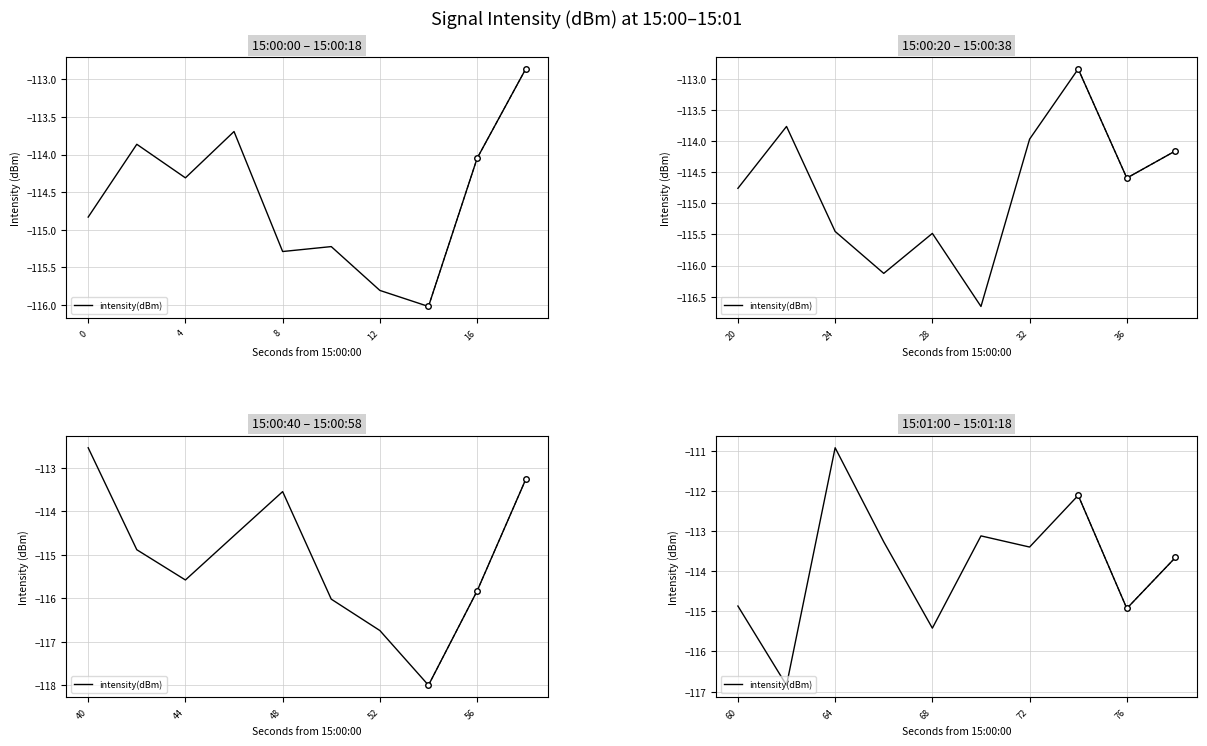

Reading right to left, list all the values displayed in this chart.

-113.7	-114.9	-112.1	-113.4	-113.1	-115.4	-113.3	-110.9	-116.8	-114.9	-113.3	-115.8	-118.0	-116.7	-116.0	-113.5	-114.6	-115.6	-114.9	-112.5	-114.2	-114.6	-112.8	-114.0	-116.7	-115.5	-116.1	-115.5	-113.8	-114.8	-112.9	-114.1	-116.0	-115.8	-115.2	-115.3	-113.7	-114.3	-113.9	-114.8